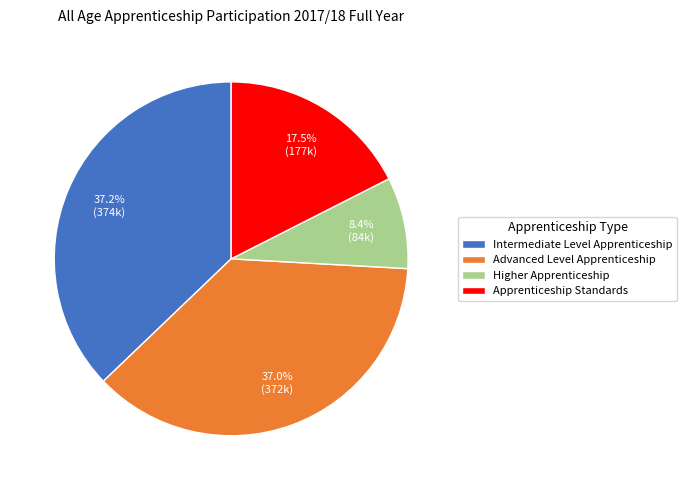

How much of the chart is everything except Apprenticeship Standards?

82.5%